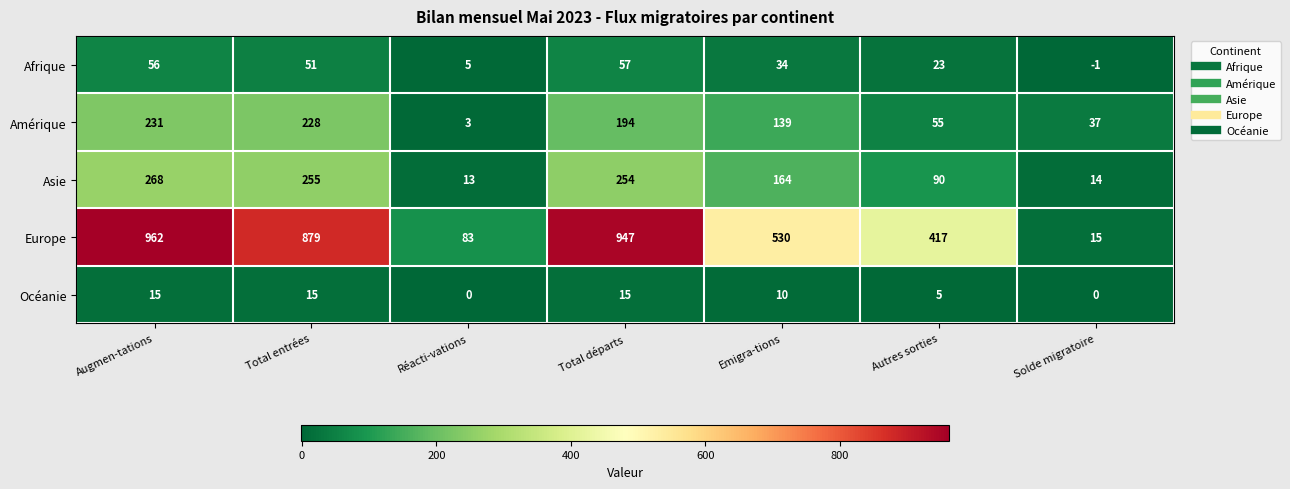

What is the approximate value of Europe at Solde migratoire?

15